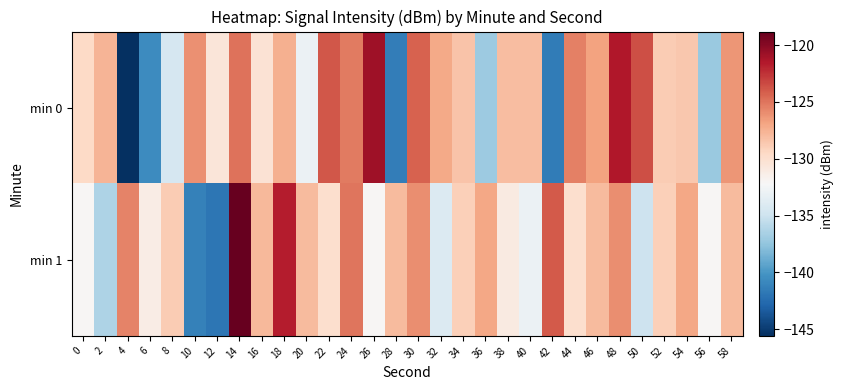

Which series has the largest range (max minus min)?

min 0